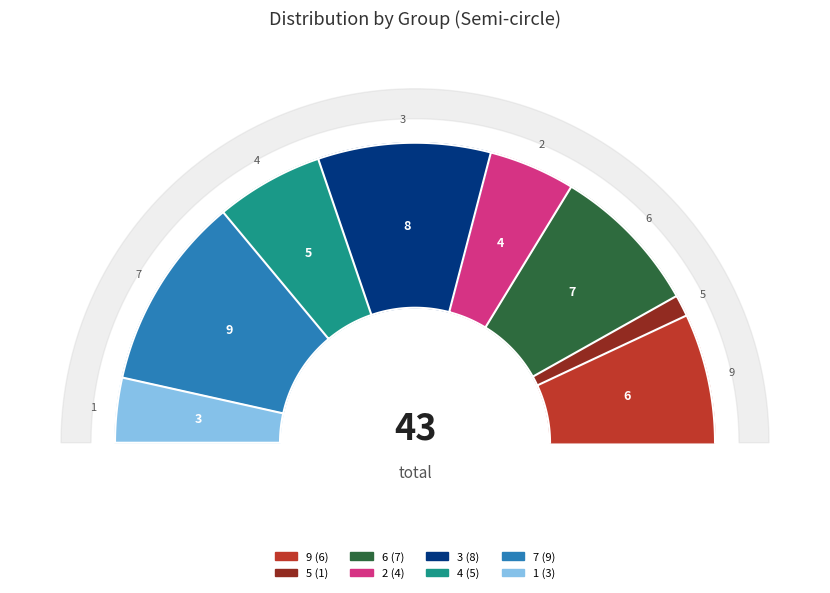

To the nearest percent, what percentage of the pie is 6?

16%